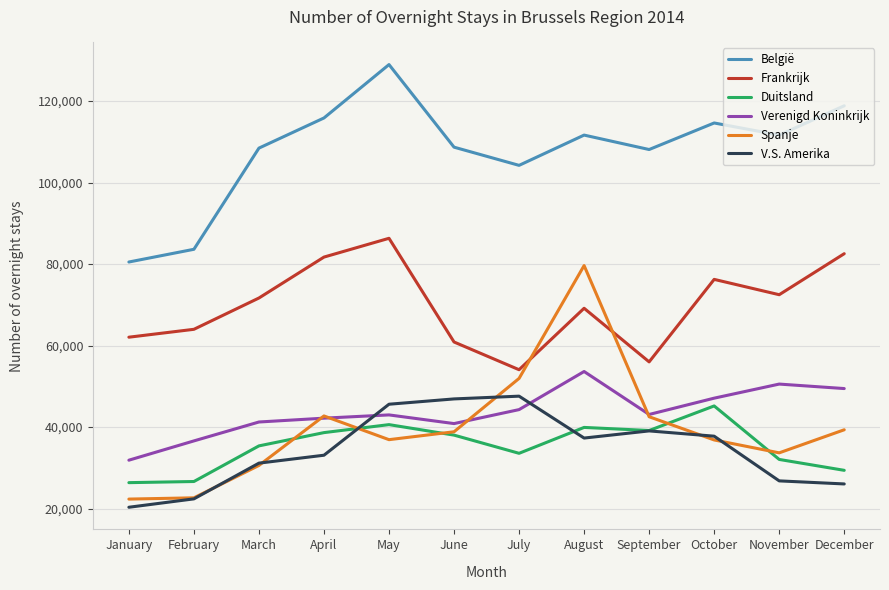

Which series changed the most between January and September?

België